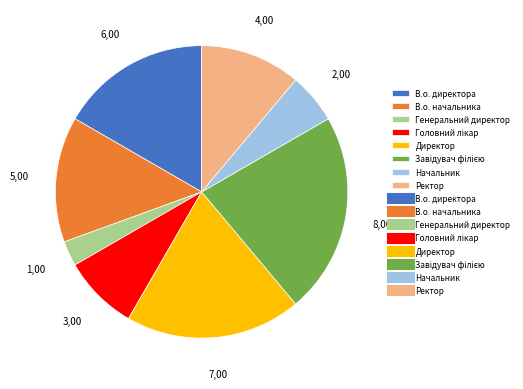

Does any single category account for the majority?

No